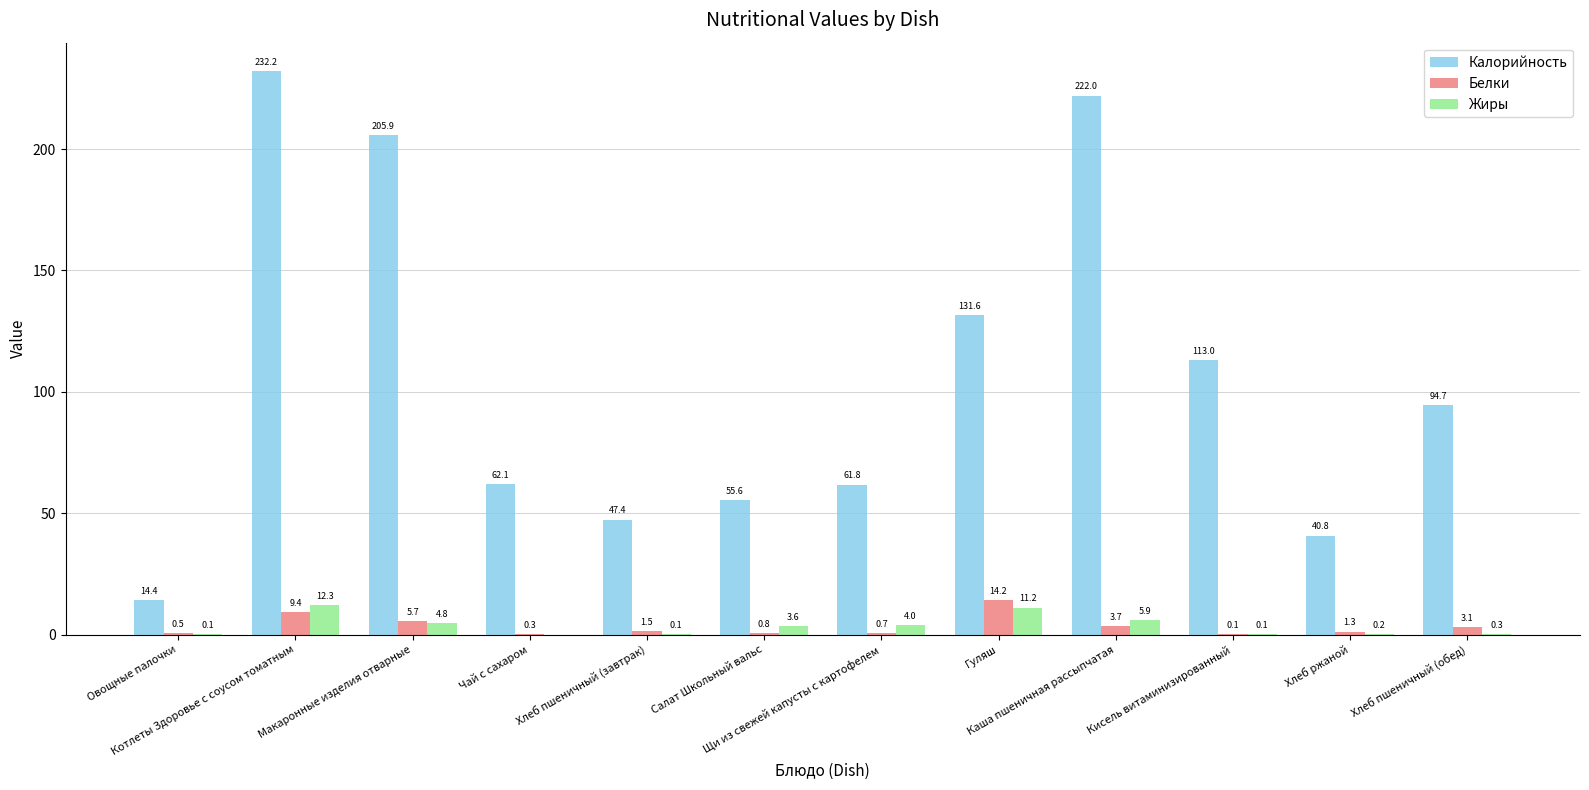

What is the sum of all Жиры values?

42.6